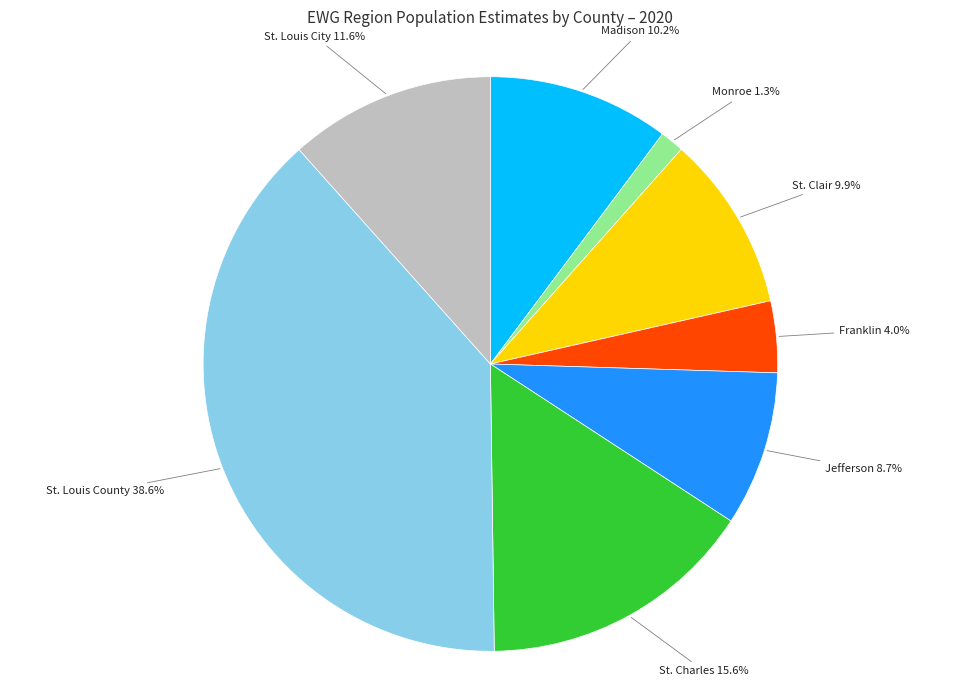

What is the smallest slice in the pie chart?

Monroe